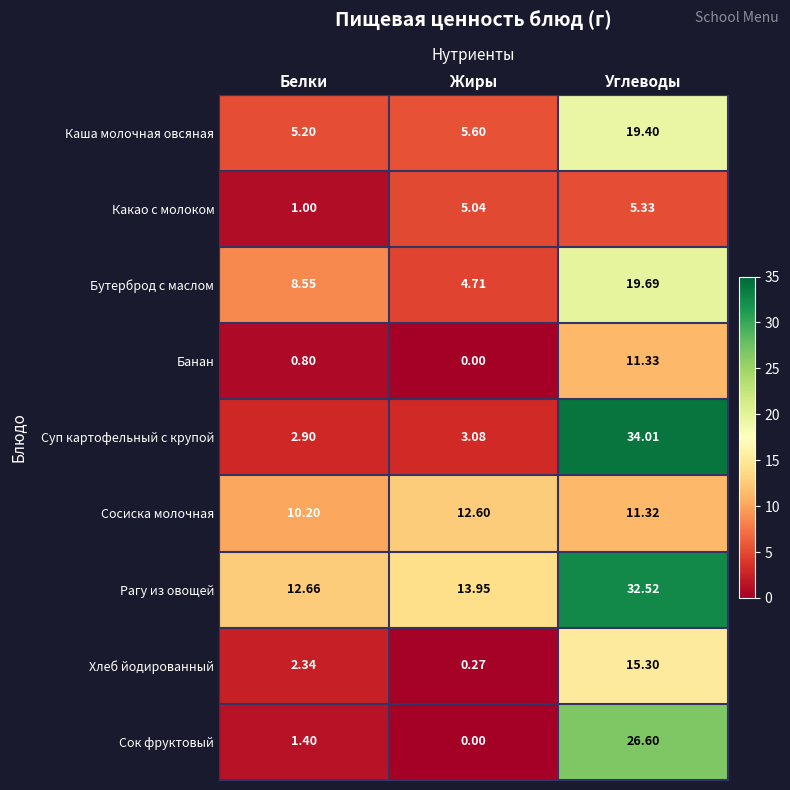

Where is Бутерброд с маслом nearest to the value 12?

Белки